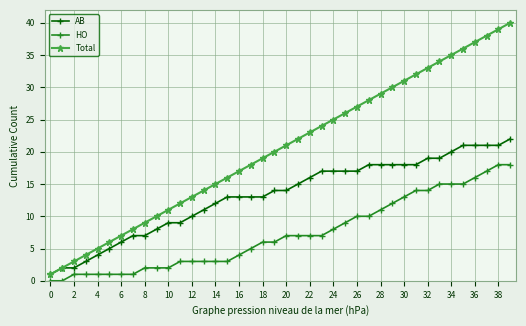

Which series has the largest total across all categories?

Total